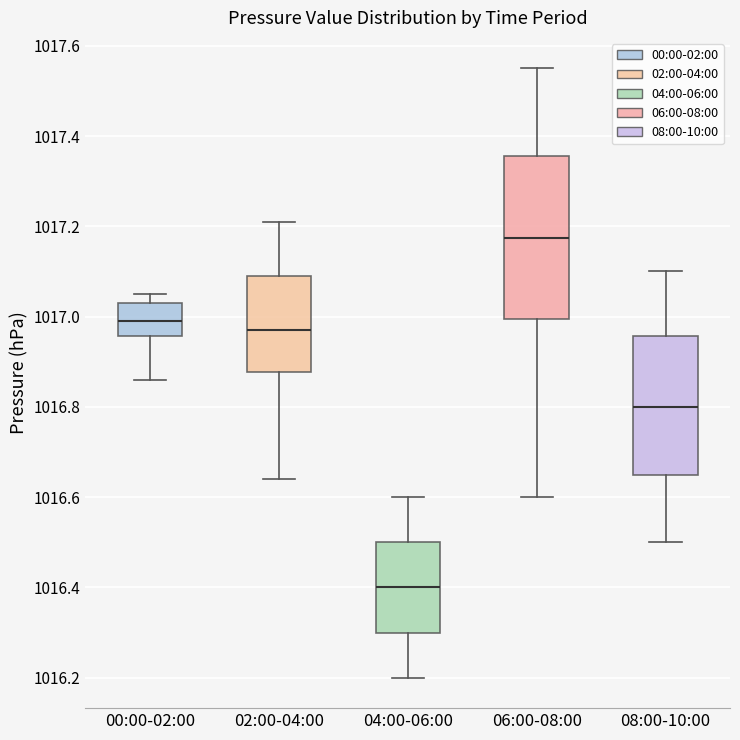

Which box's median line is the highest?

06:00-08:00